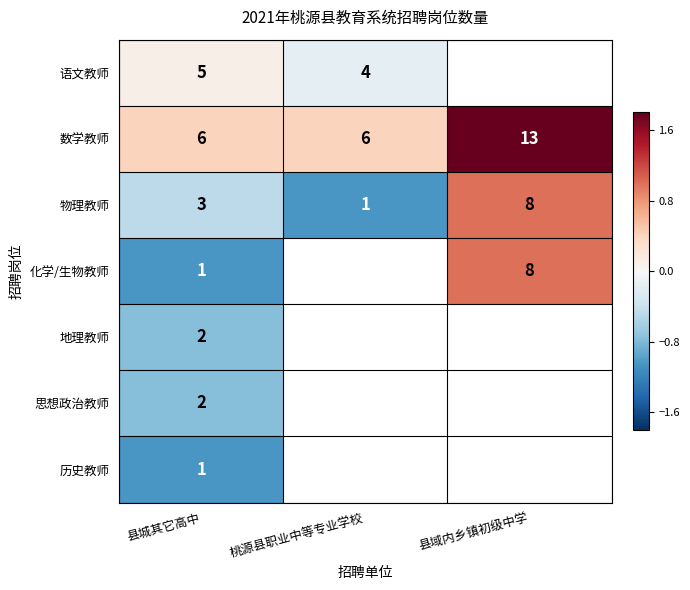

Is the value of 物理教师 at 县域内乡镇初级中学 greater than the value of 数学教师 at 县域内乡镇初级中学?

No